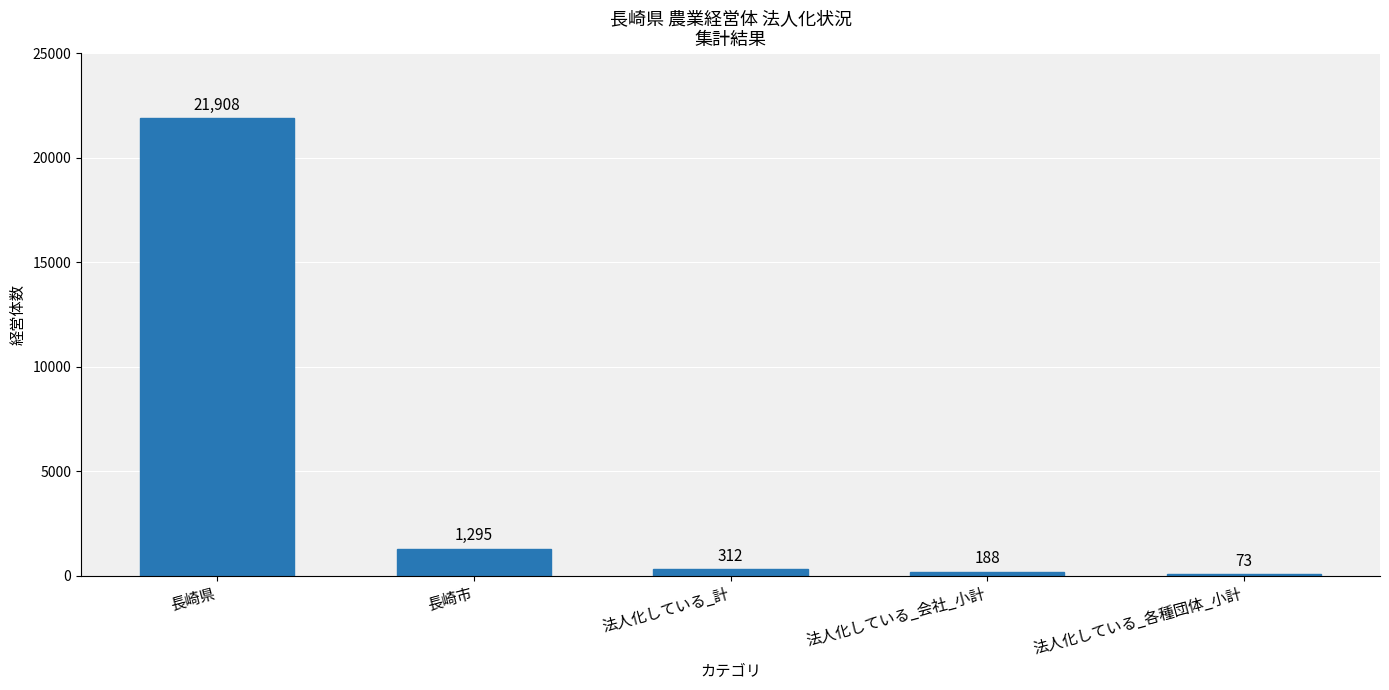

Are the bars horizontal?

No